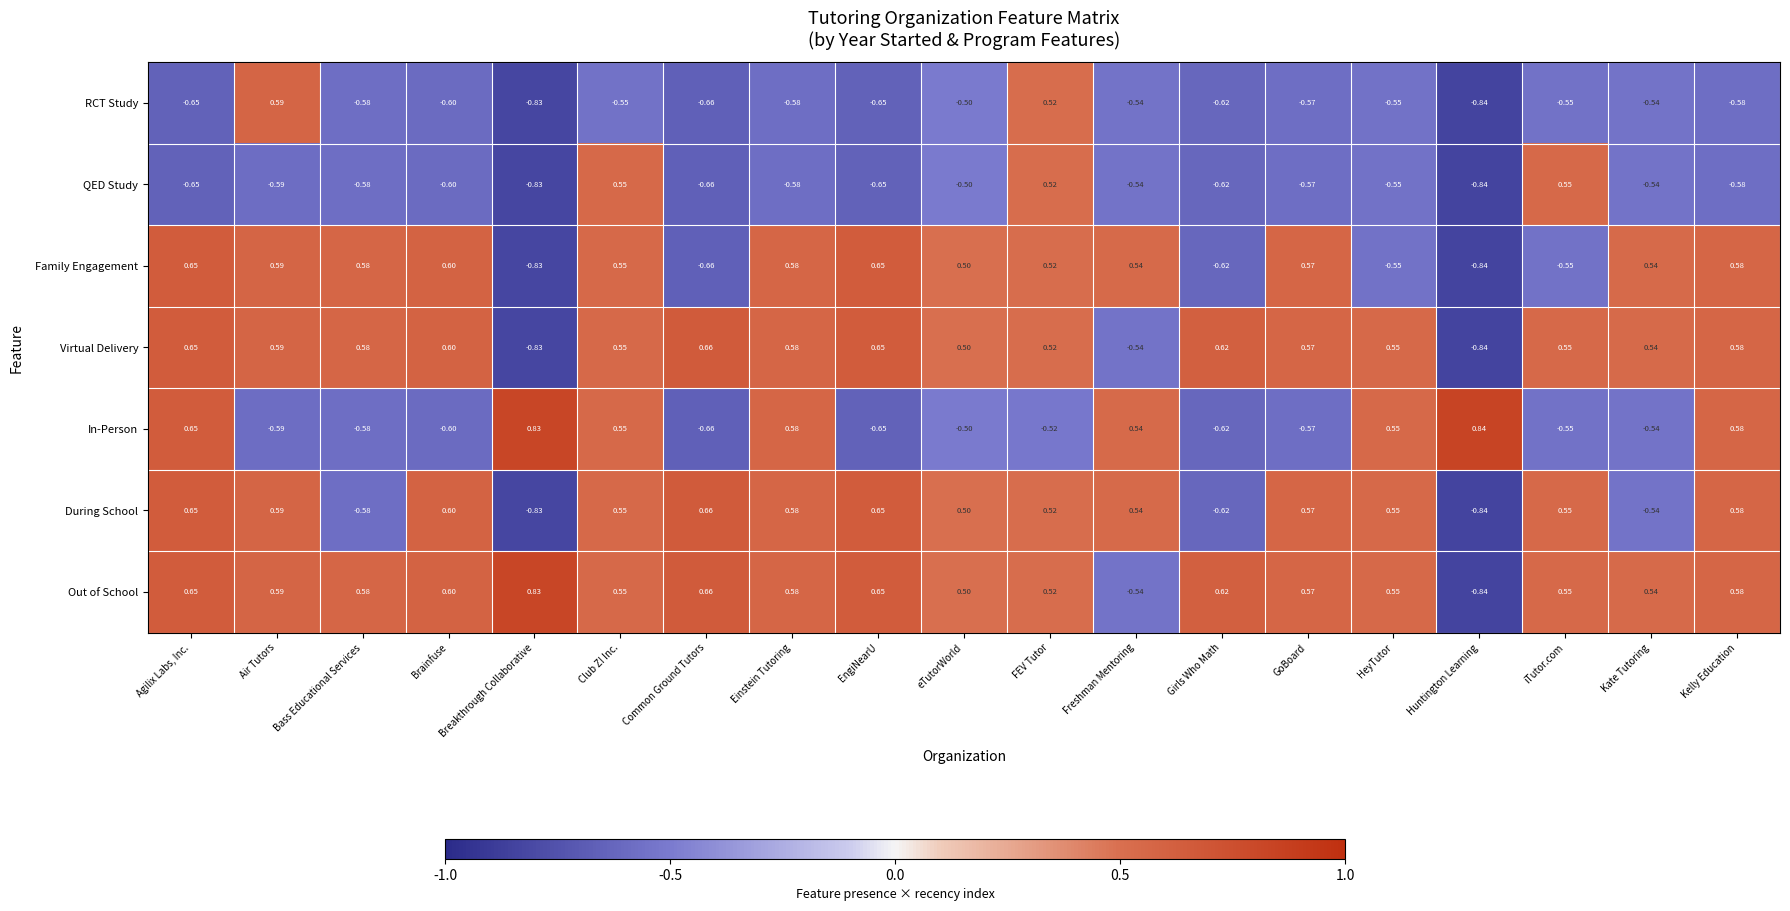

Which category has the lowest value in the Family Engagement series?

Huntington Learning